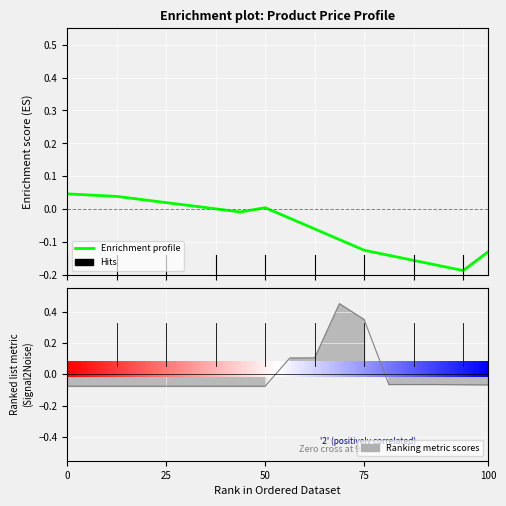

How many interior local valleys (lower than both neighbors) does the data have?

2